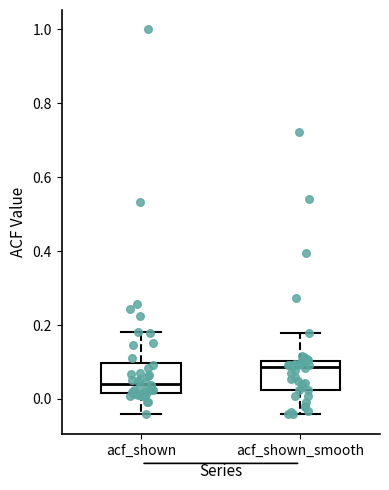

Which box's median line is the lowest?

acf_shown